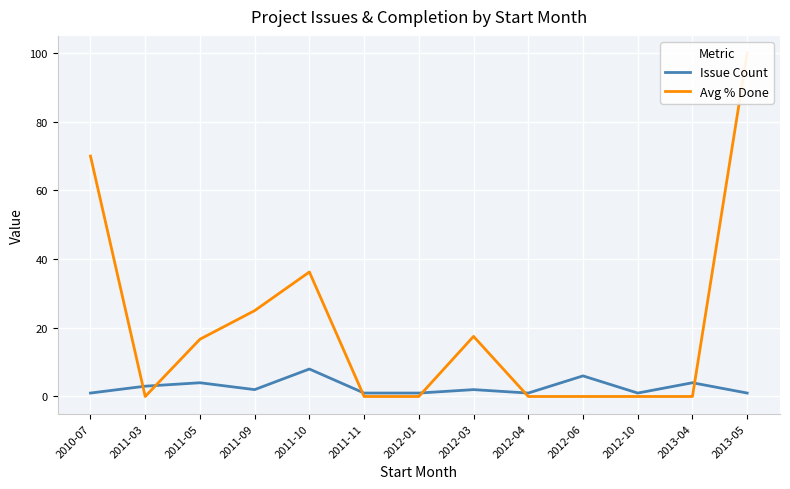

At which category does Avg % Done reach its first local valley?

2011-03